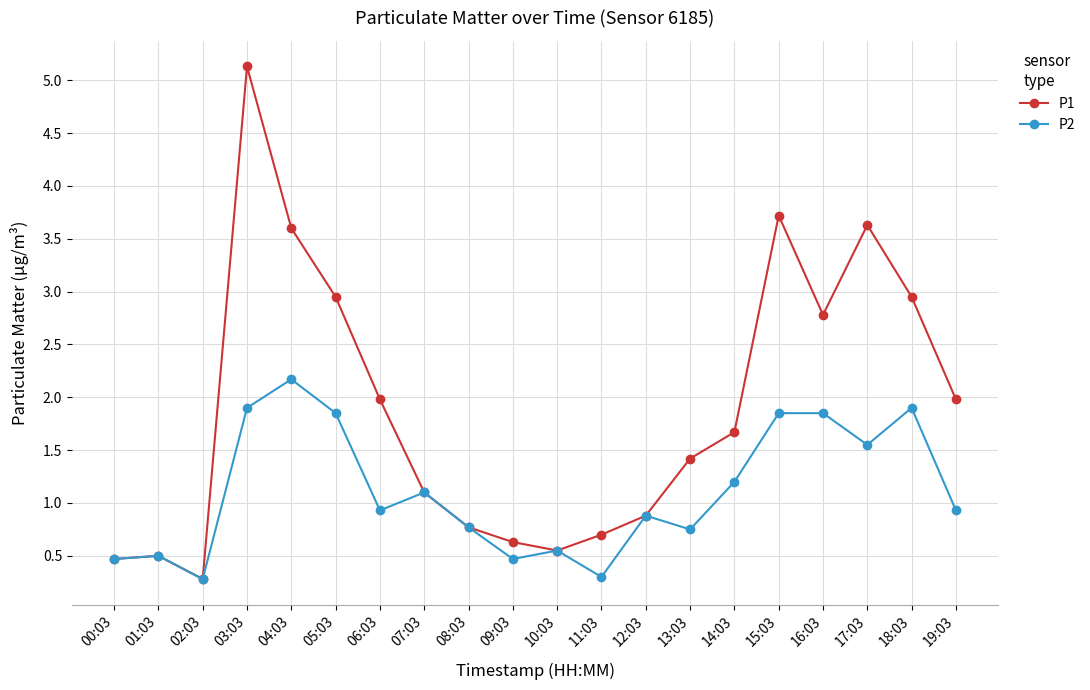

How many lines are shown in the chart?

2